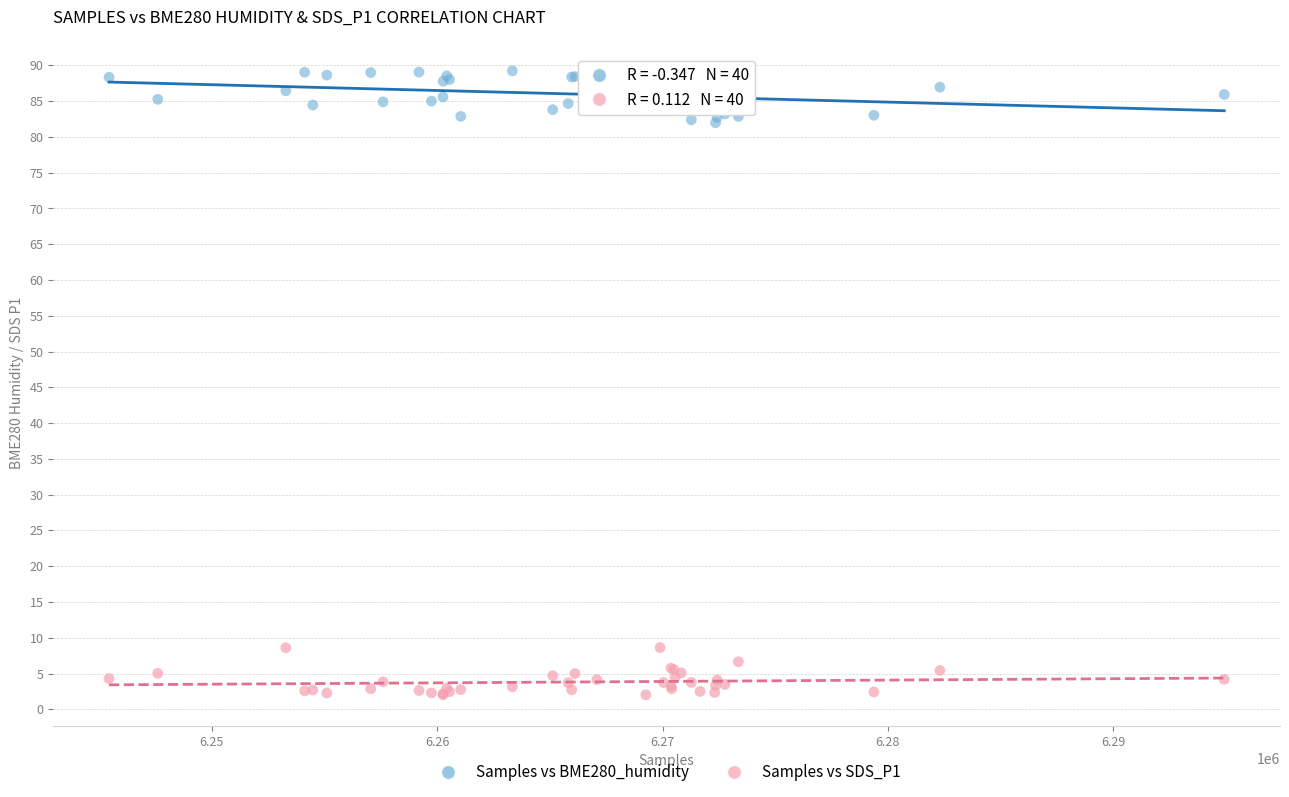

Which series contains the highest Y value?

Samples vs BME280_humidity